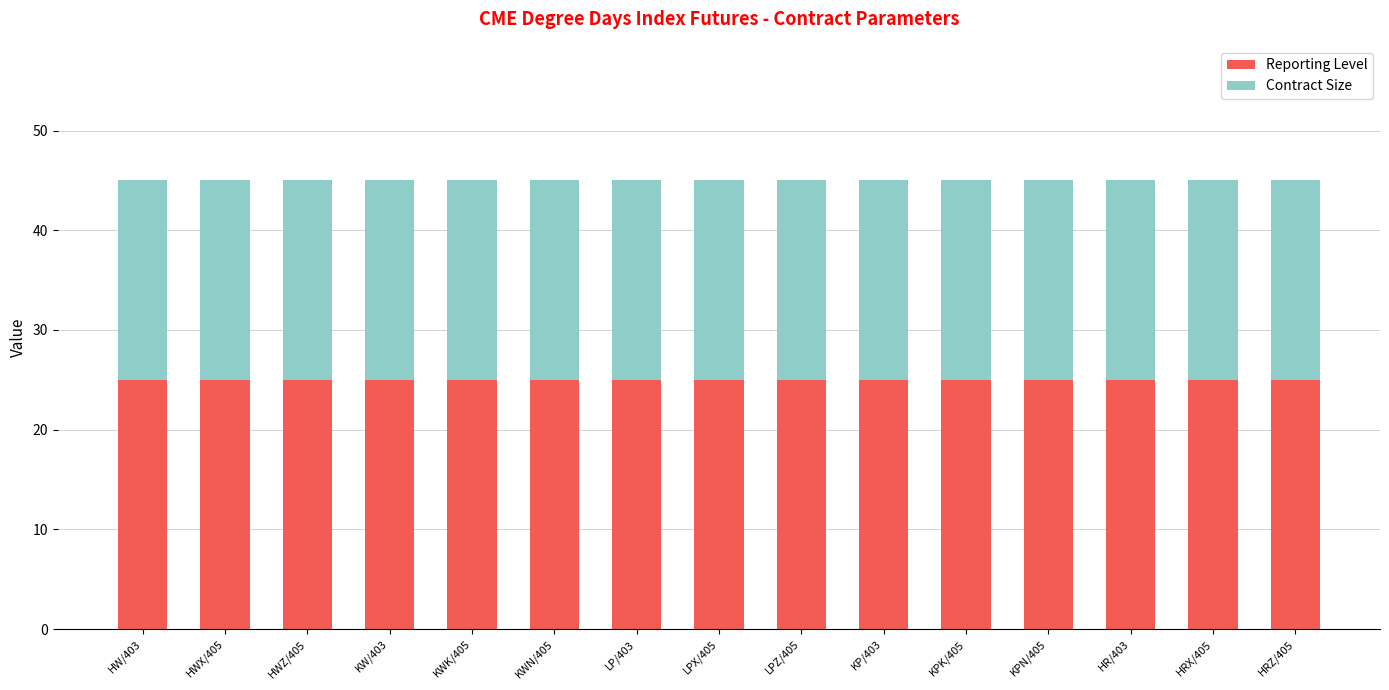

Are the bars grouped side by side (vs. stacked)?

No